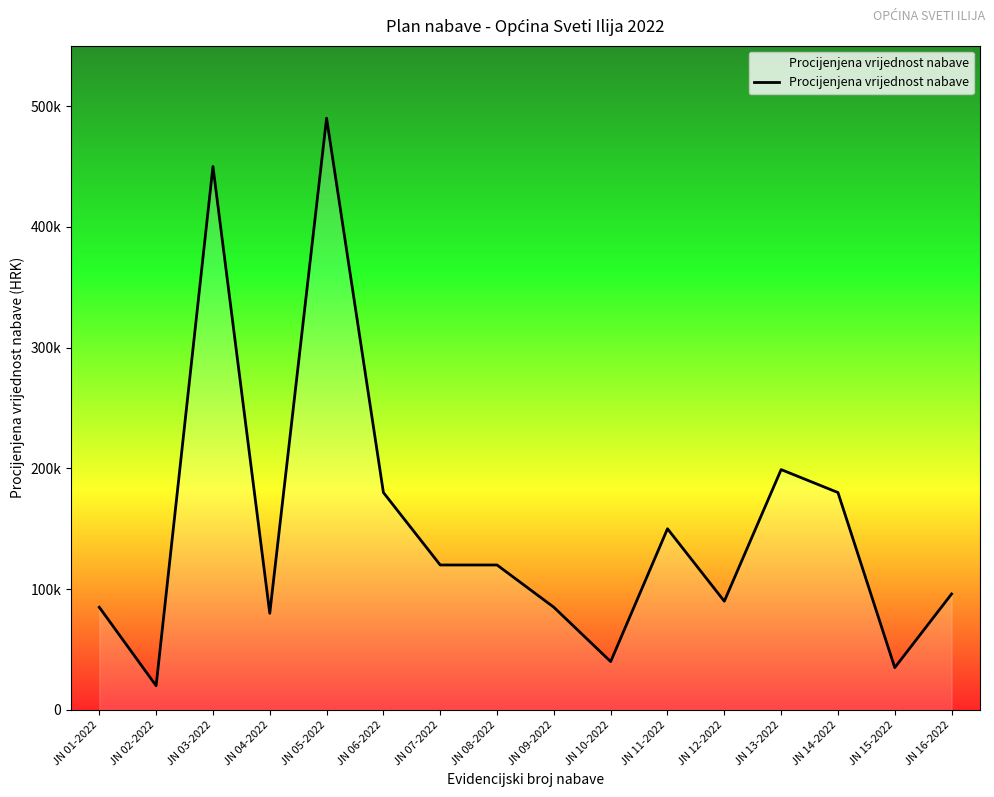

Does the chart display data point markers on the line(s)?

No